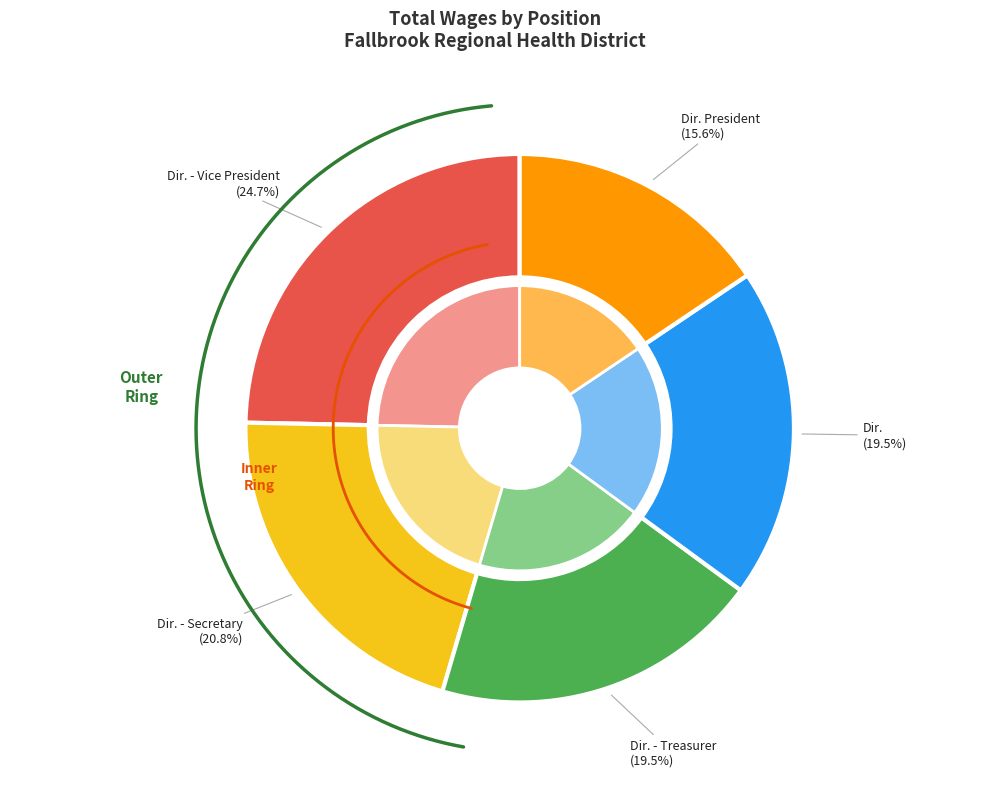

Is it true that Director - Secretary is 29% of the pie?

False